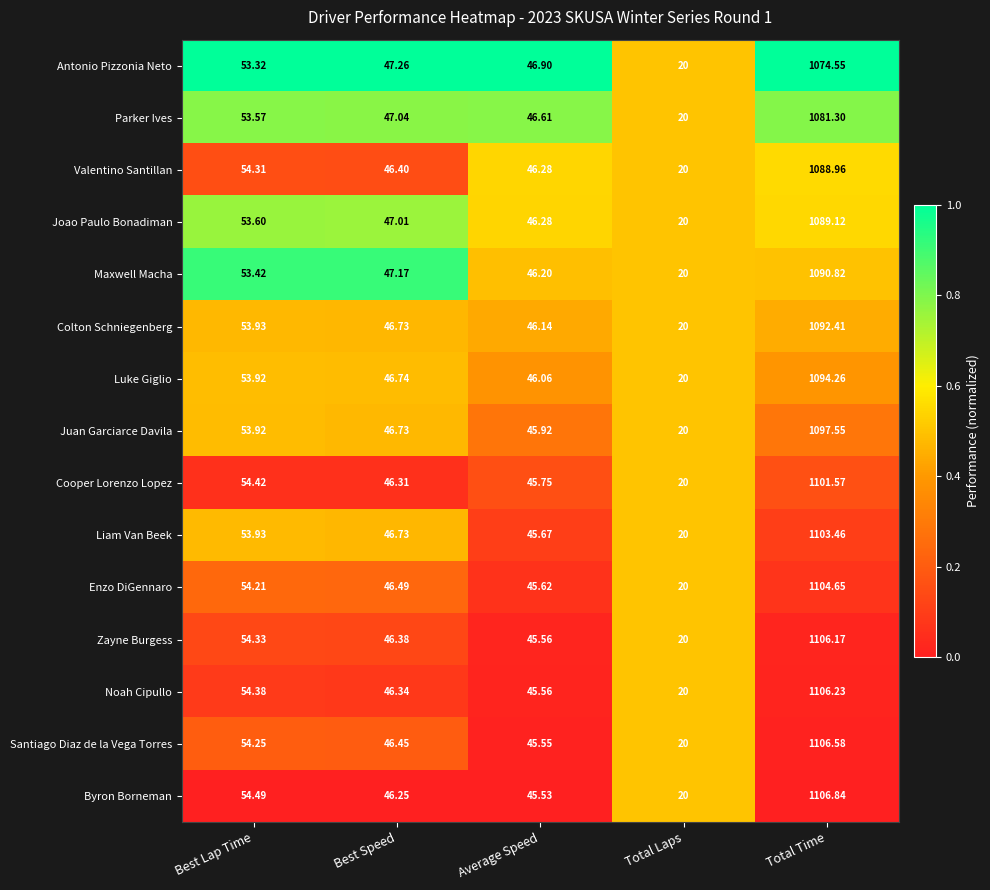

At which label does Cooper Lorenzo Lopez first exceed 46?

Best Lap Time